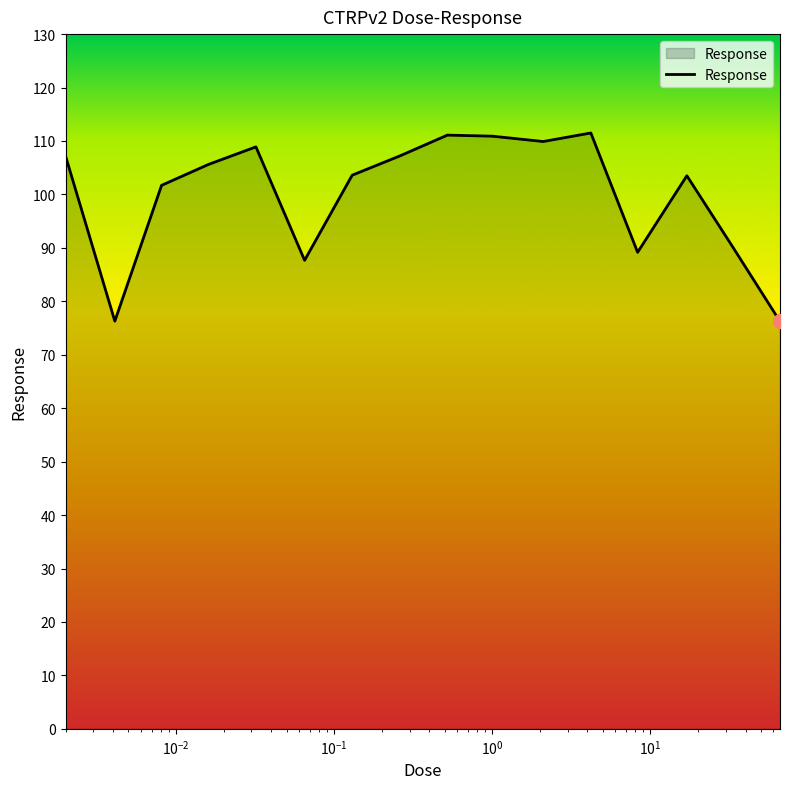

How many lines are shown in the chart?

1